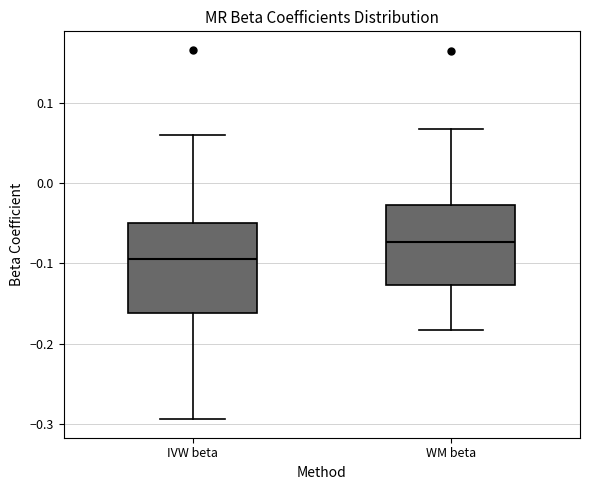

Reading left to right, transcribe this box plot: for each box, give where its median line is, the range the box spans, and where its two whiskers end, as read against the y-axis. The values are not printed on the chart, so give them approximately, as read against the axis.

IVW beta: median -0.09, box -0.16 to -0.05, whiskers -0.29 to 0.06
WM beta: median -0.07, box -0.13 to -0.03, whiskers -0.18 to 0.07